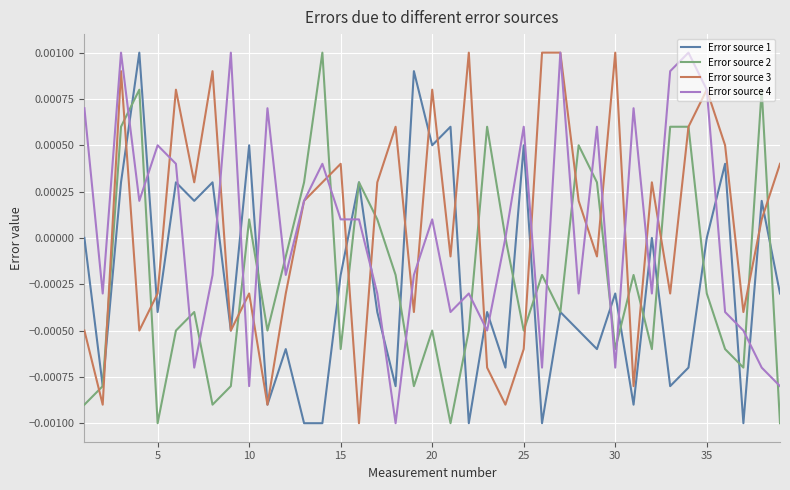

Is this an area chart (filled region under the line)?

No